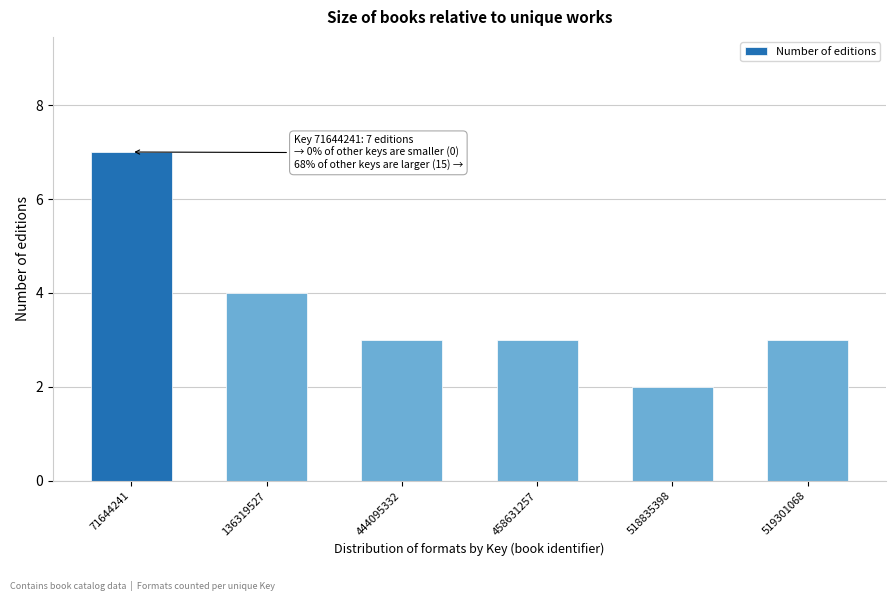

Reading right to left, transcribe all the data shown in this chart.

519301068=3	518835398=2	458631257=3	444095332=3	136319527=4	71644241=7